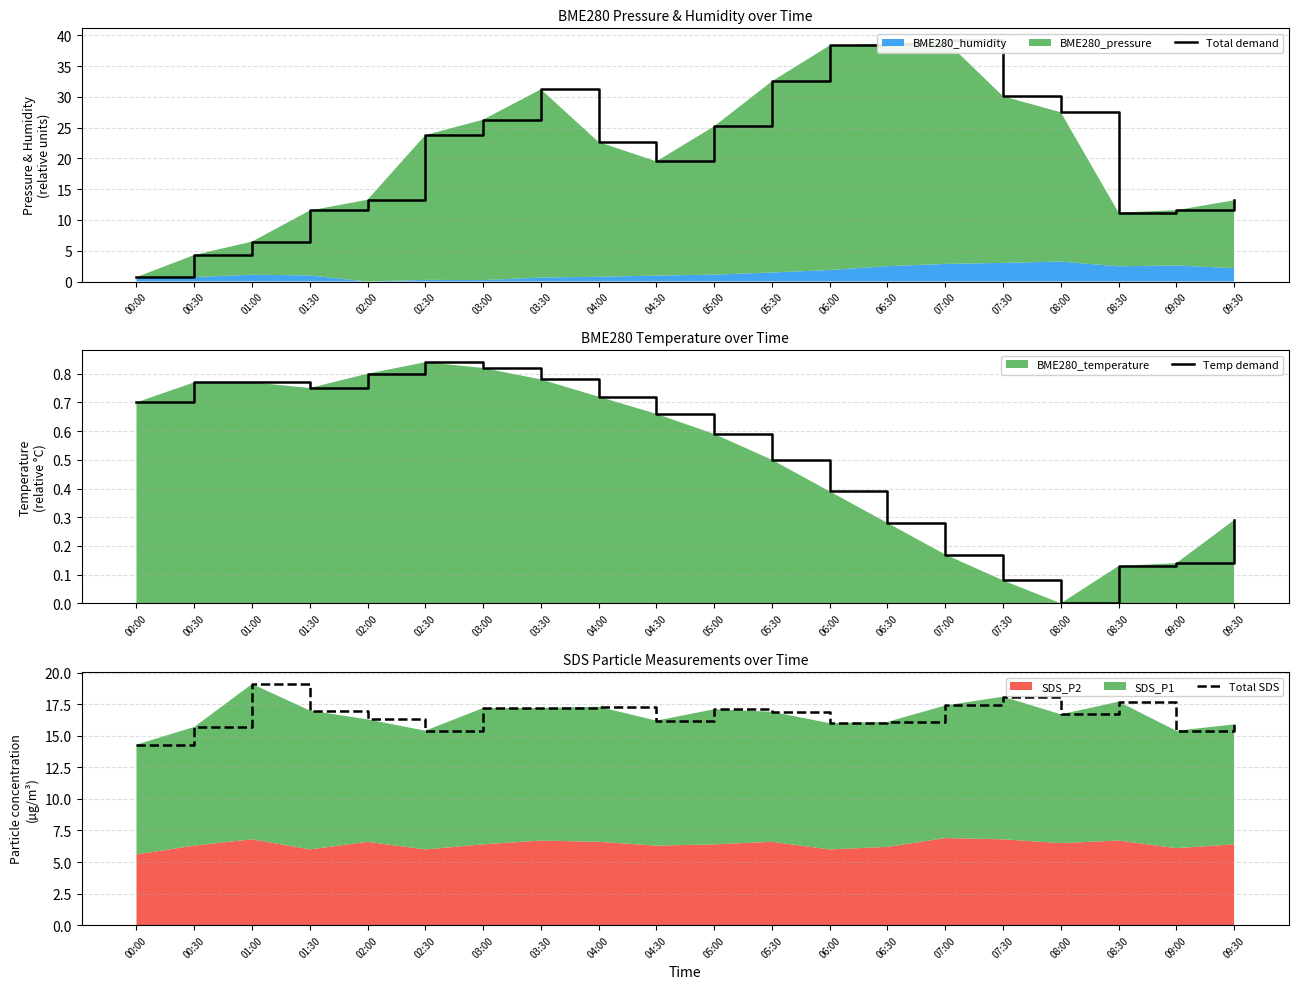

True or false: Total demand and Temp demand cross at least once.

False